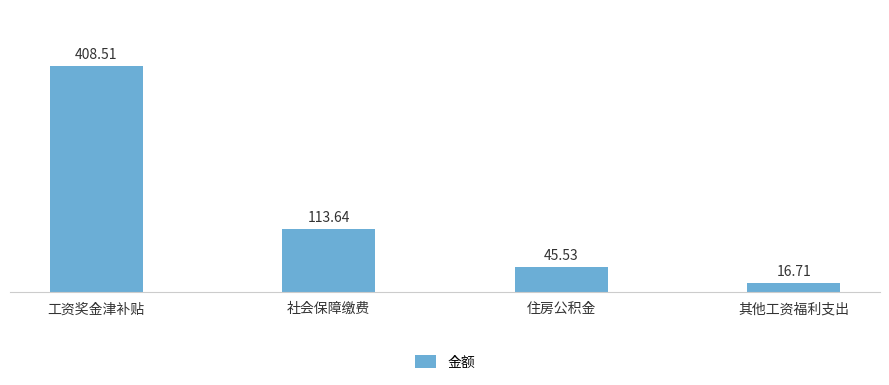

How many series are shown in this chart?

1